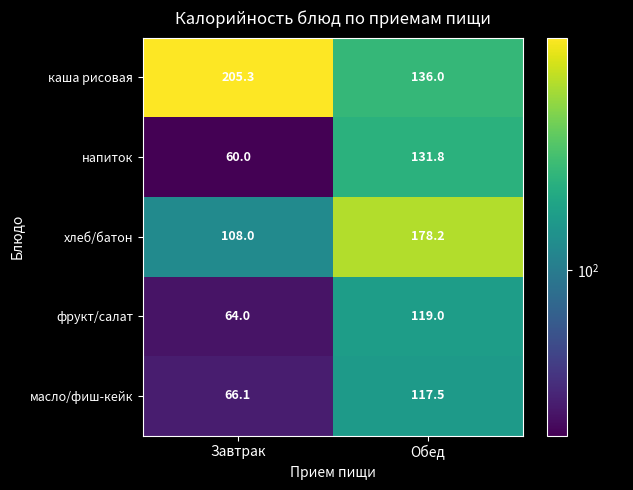

Where is напиток nearest to the value 95?

Завтрак